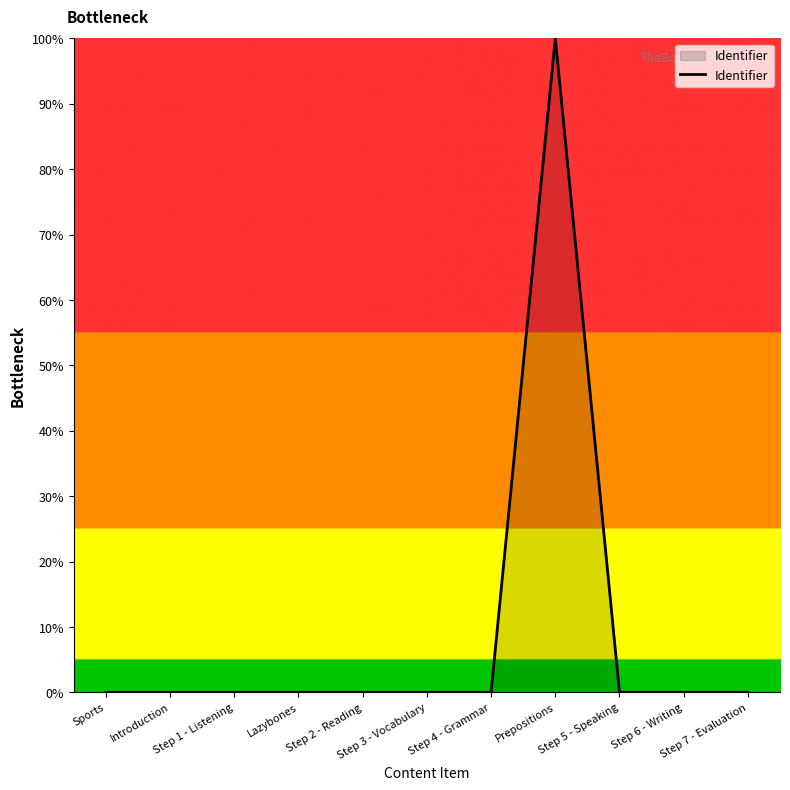

What is the difference between the maximum and minimum values?

100.0